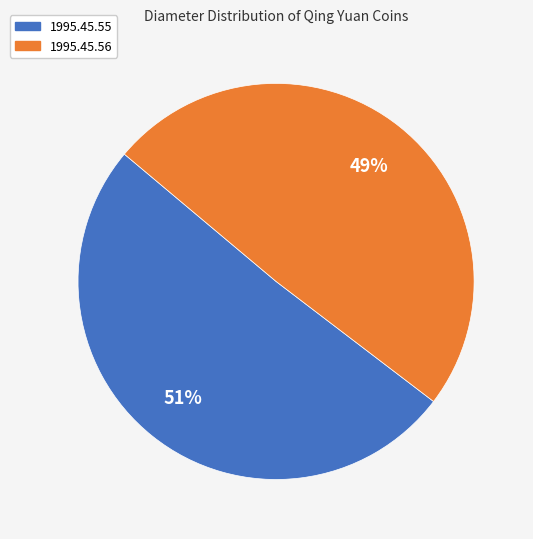

What is the ratio of the value at 1995.45.55 to the value at 1995.45.56?

1.0